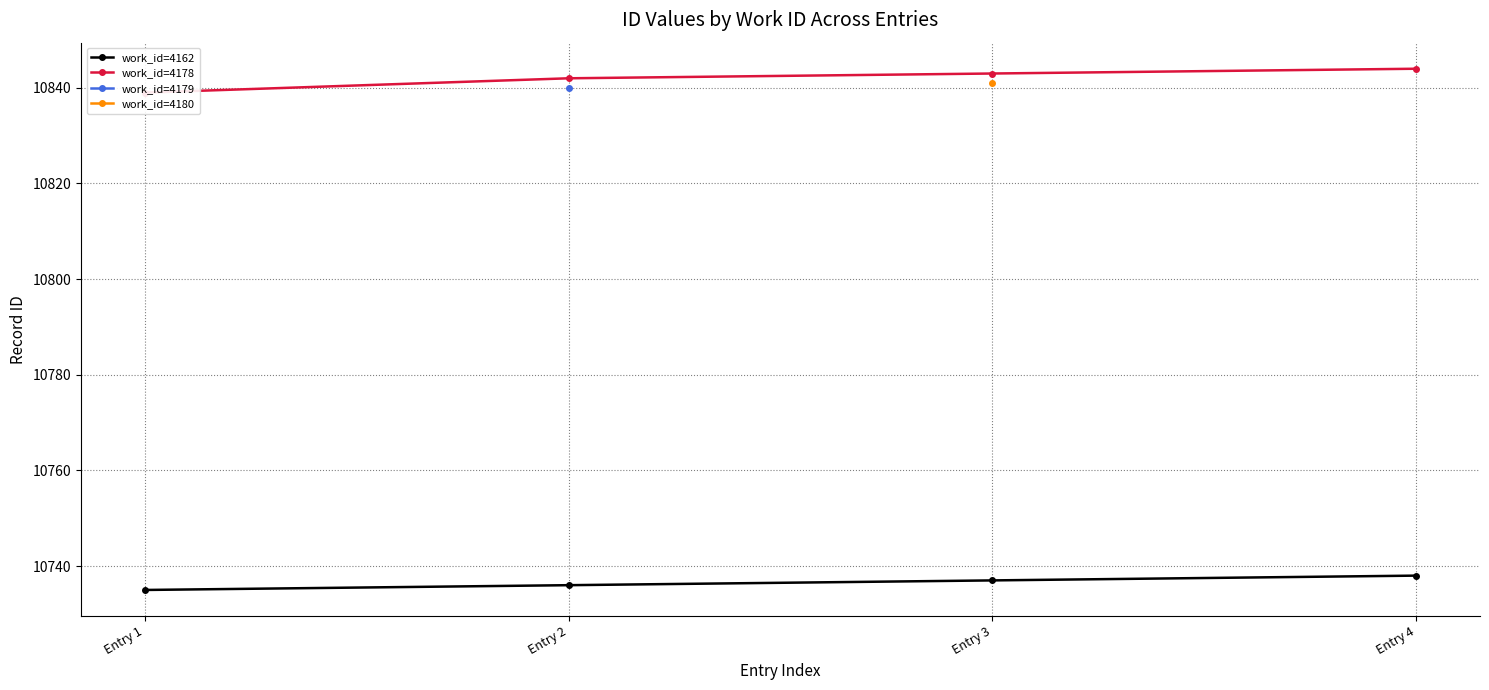

What is the spread (max minus min) of values at Entry 1?

104